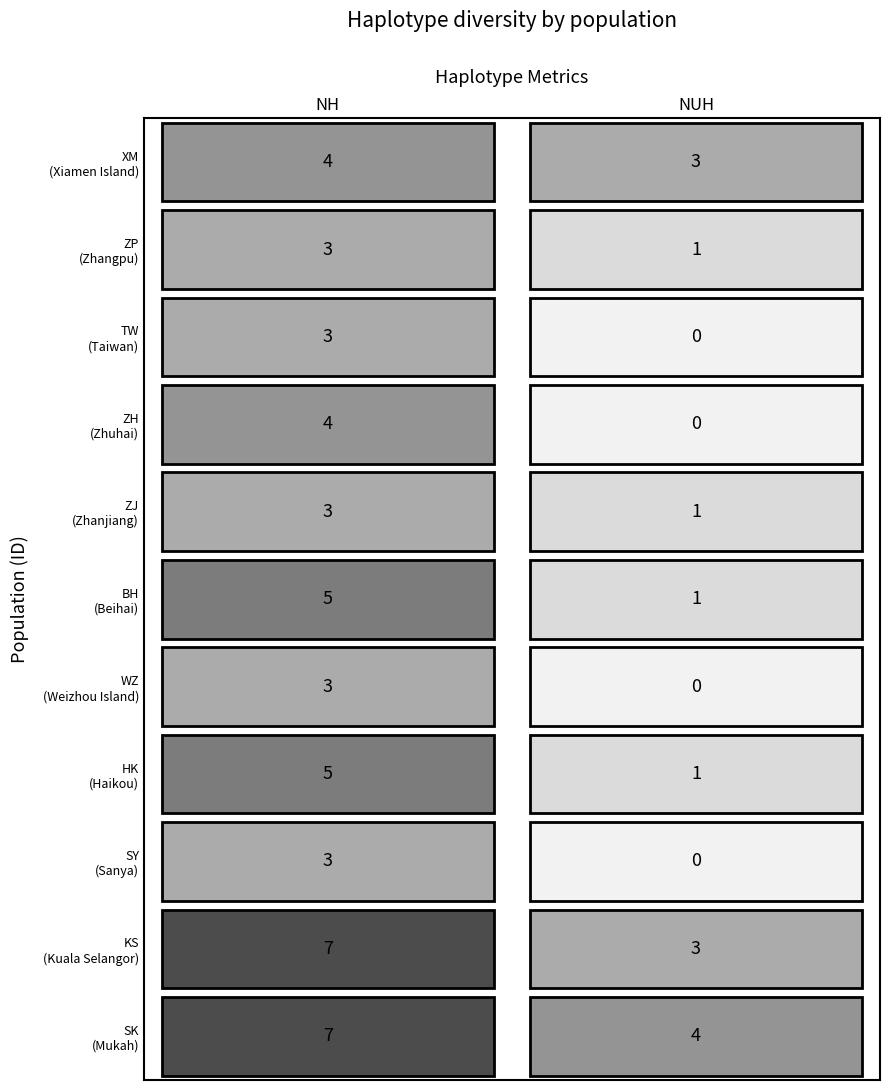

At which category does the chart reach its peak across all series?

NH